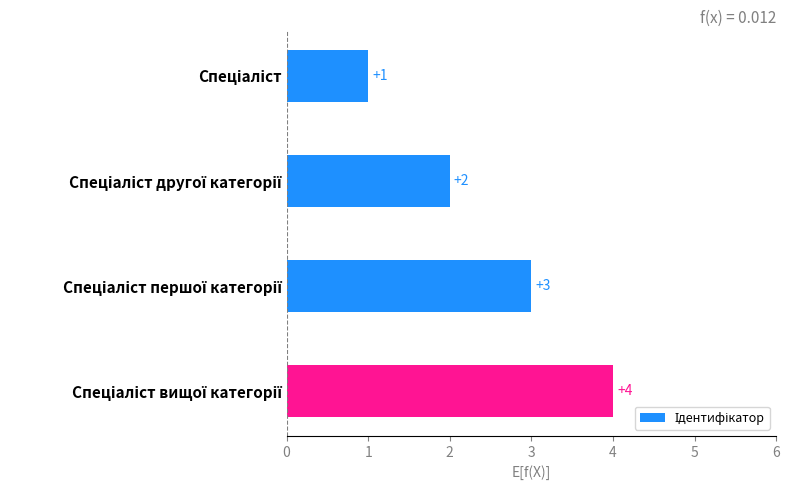

Does the chart contain any negative values?

No